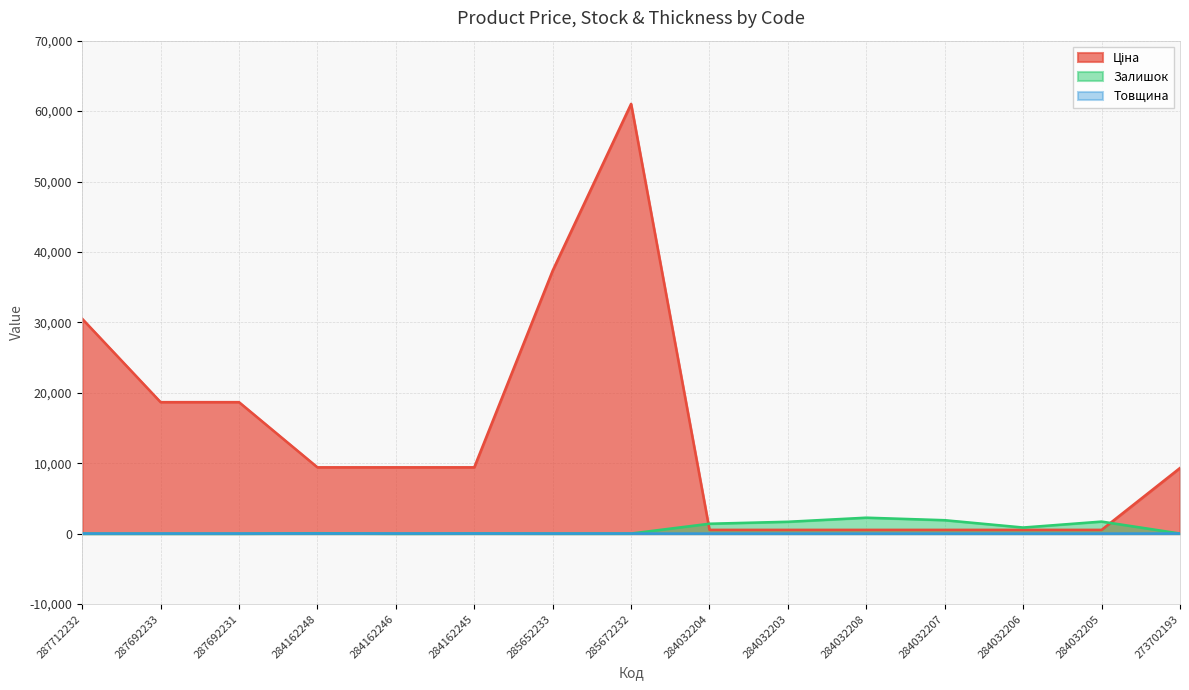

Does the chart display data point markers on the line(s)?

No